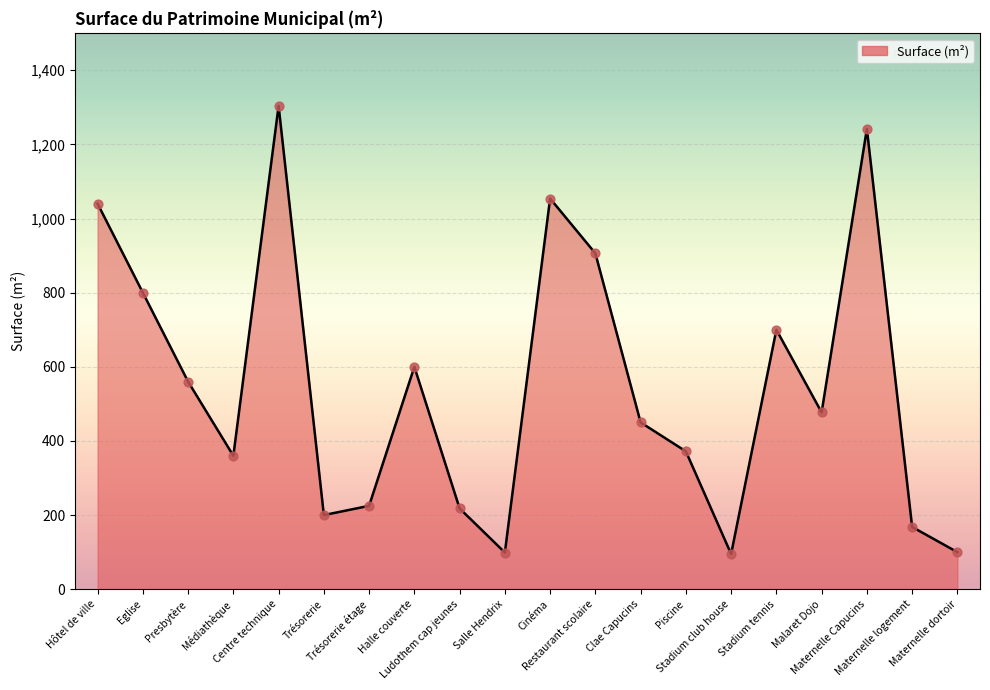

Approximately how many times larger is the value at Eglise compared to Cinéma?

0.8